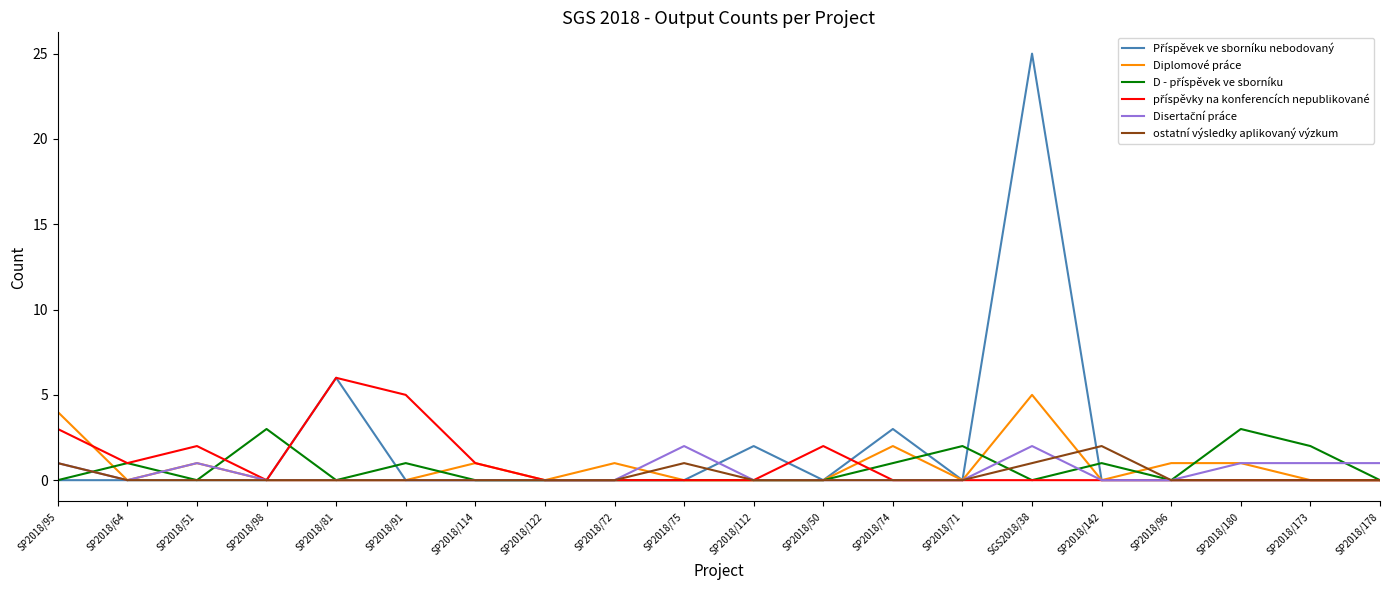

How many lines are shown in the chart?

6